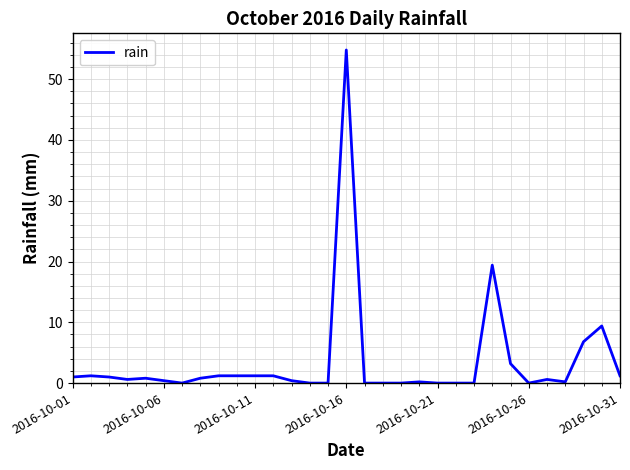

What is the greatest value displayed?

54.8